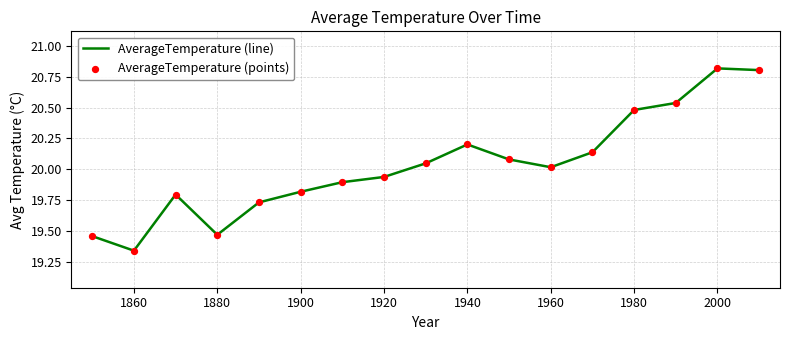

What is the maximum value shown in the chart?

20.8